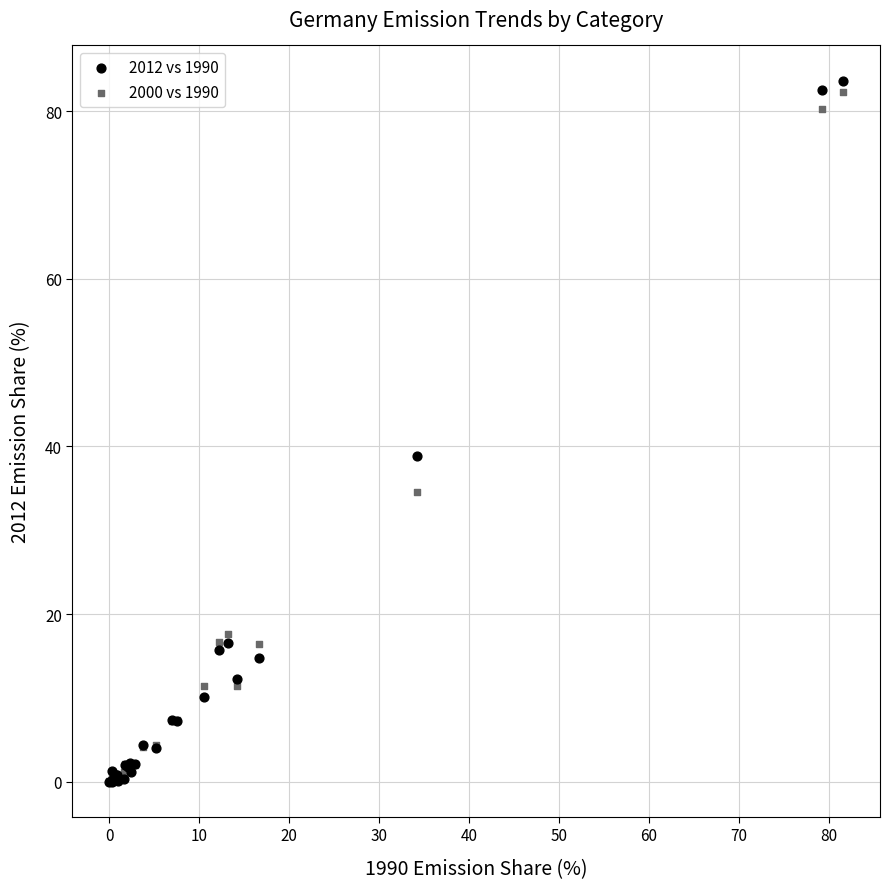

Which series reaches the maximum Y coordinate?

2012 vs 1990